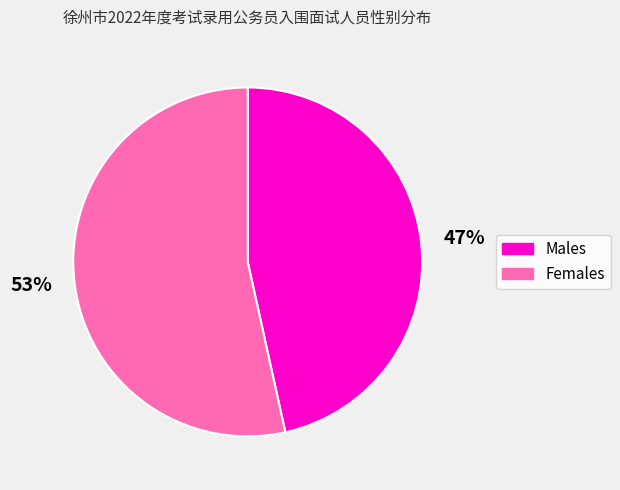

What is the majority slice?

Females